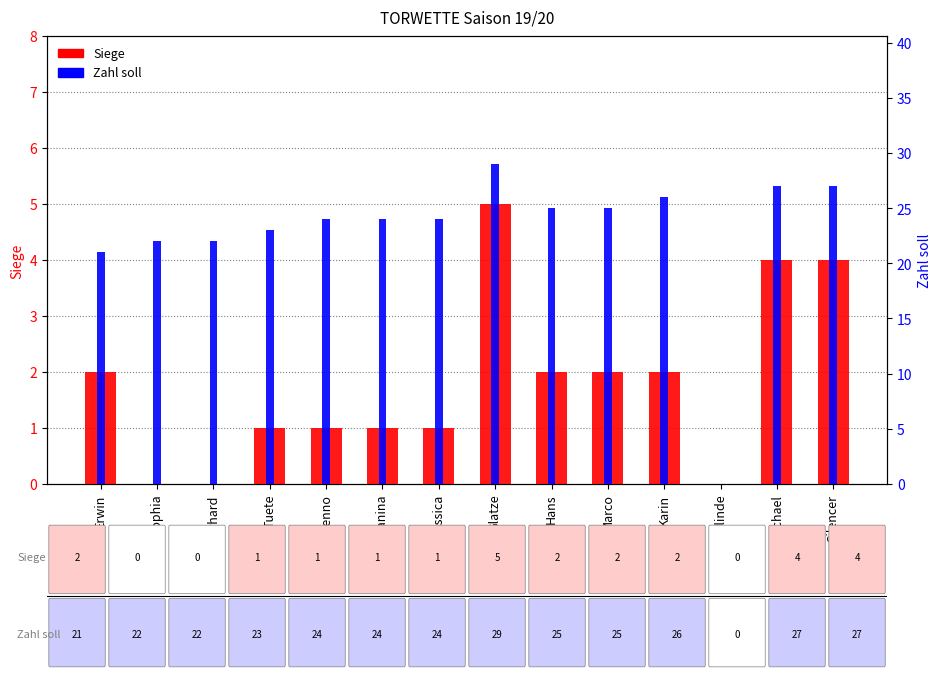

The Siege series shows 2 at Erhard. True or false?

False